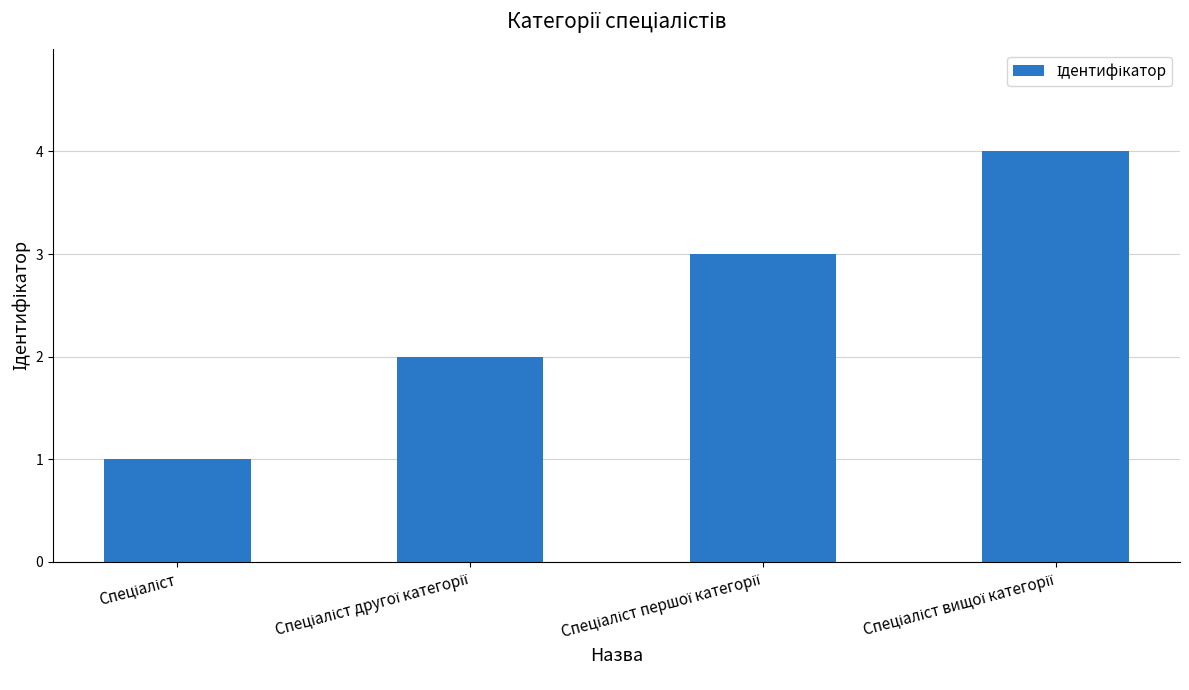

What is the maximum value shown in the chart?

4